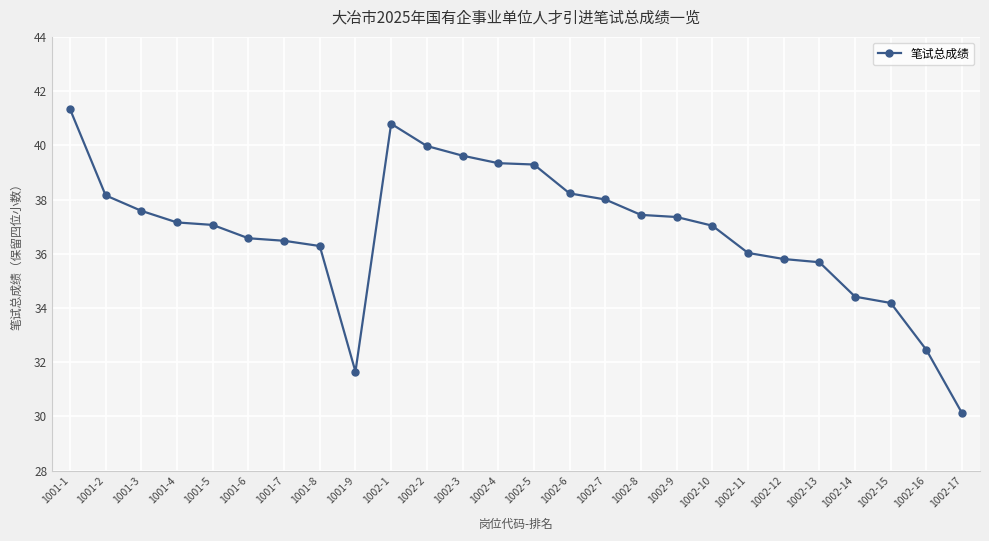

Between 1001-5 and 1002-7, which is larger?

1002-7